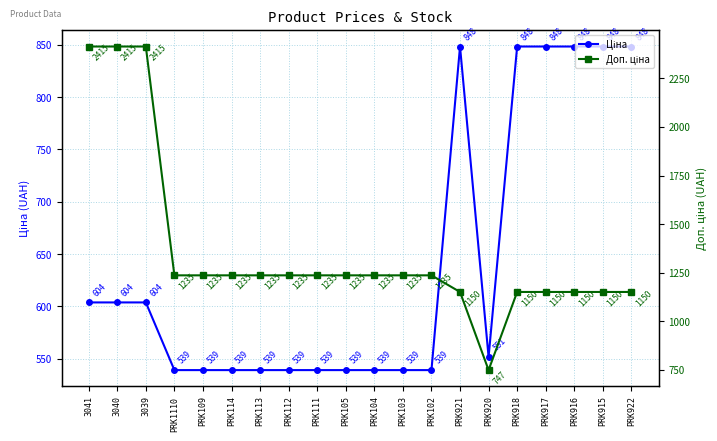

How many values in the Ціна series are below 551?

10